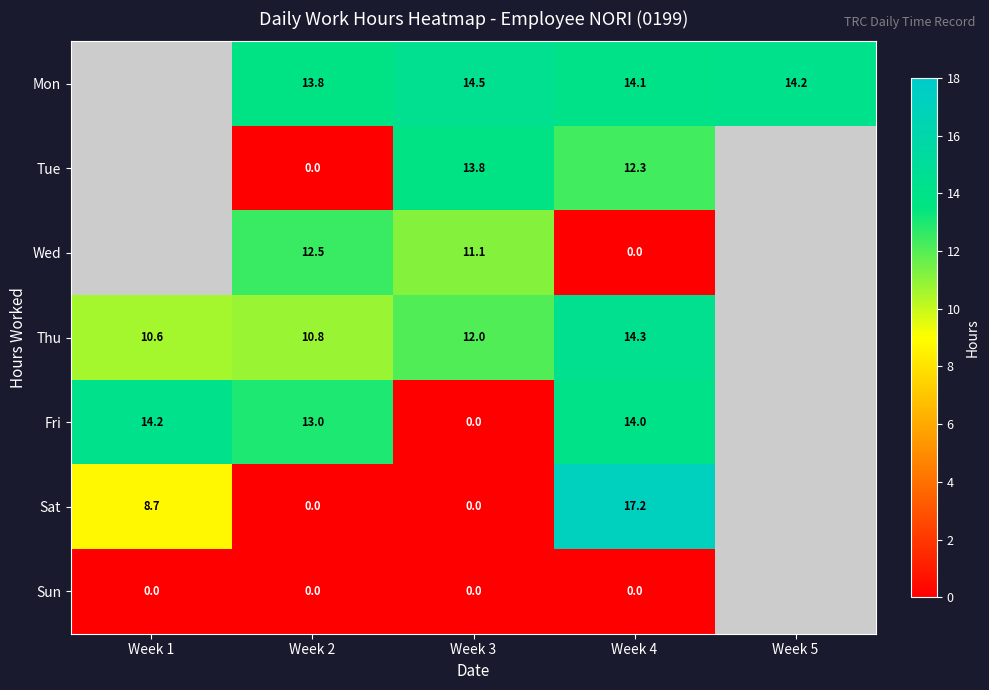

Is the value of Fri at Week 3 greater than the value of Thu at Week 2?

No